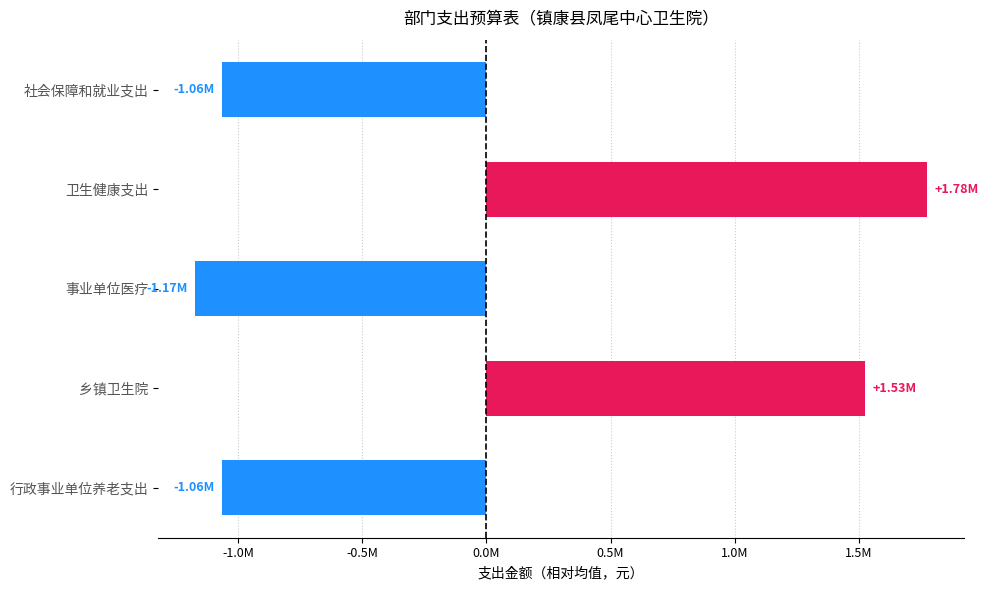

Does the chart contain any negative values?

Yes